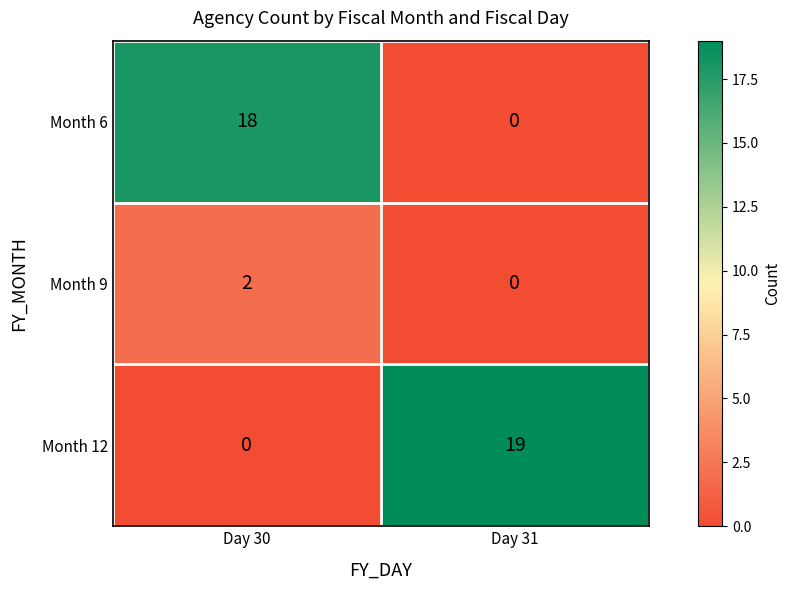

At how many categories does at least one series exceed 16?

2